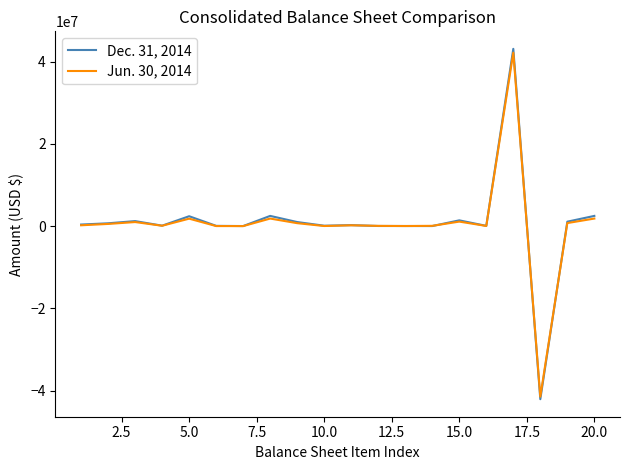

What is the maximum value shown in the chart?

43086594